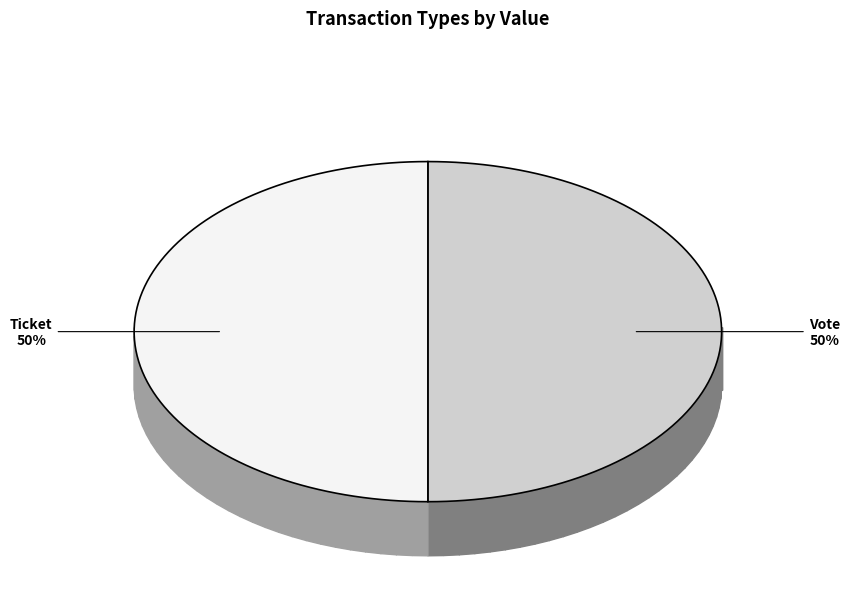

Between Vote and Ticket, which is larger?

Vote